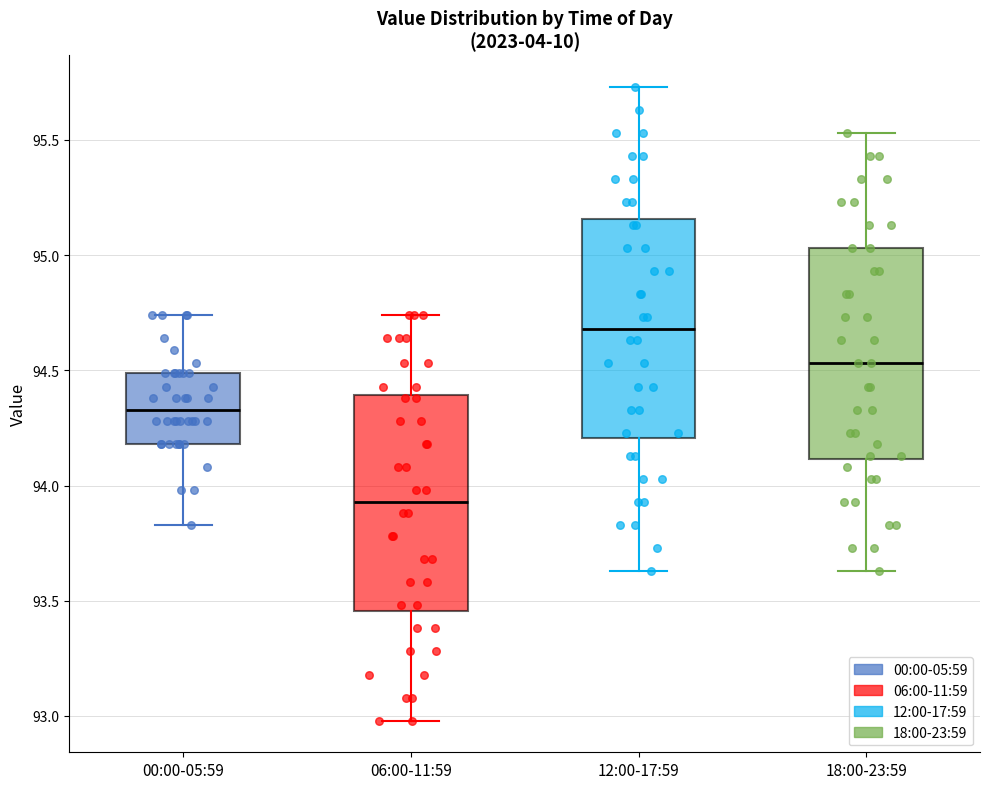

Reading left to right, transcribe this box plot: for each box, give where its median line is, the range the box spans, and where its two whiskers end, as read against the y-axis. The values are not printed on the chart, so give them approximately, as read against the axis.

00:00-05:59: median 94.35, box 94.20 to 94.50, whiskers 93.85 to 94.75
06:00-11:59: median 93.95, box 93.45 to 94.40, whiskers 93.00 to 94.75
12:00-17:59: median 94.70, box 94.20 to 95.15, whiskers 93.65 to 95.75
18:00-23:59: median 94.55, box 94.10 to 95.05, whiskers 93.65 to 95.55